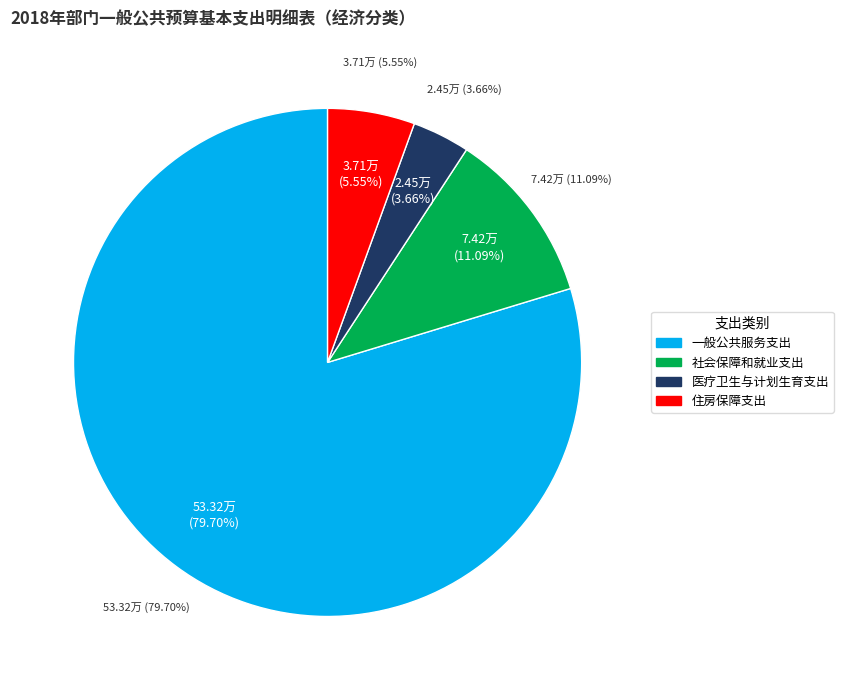

What percentage do 一般公共服务支出 and 社会保障和就业支出 together represent?

90.8%